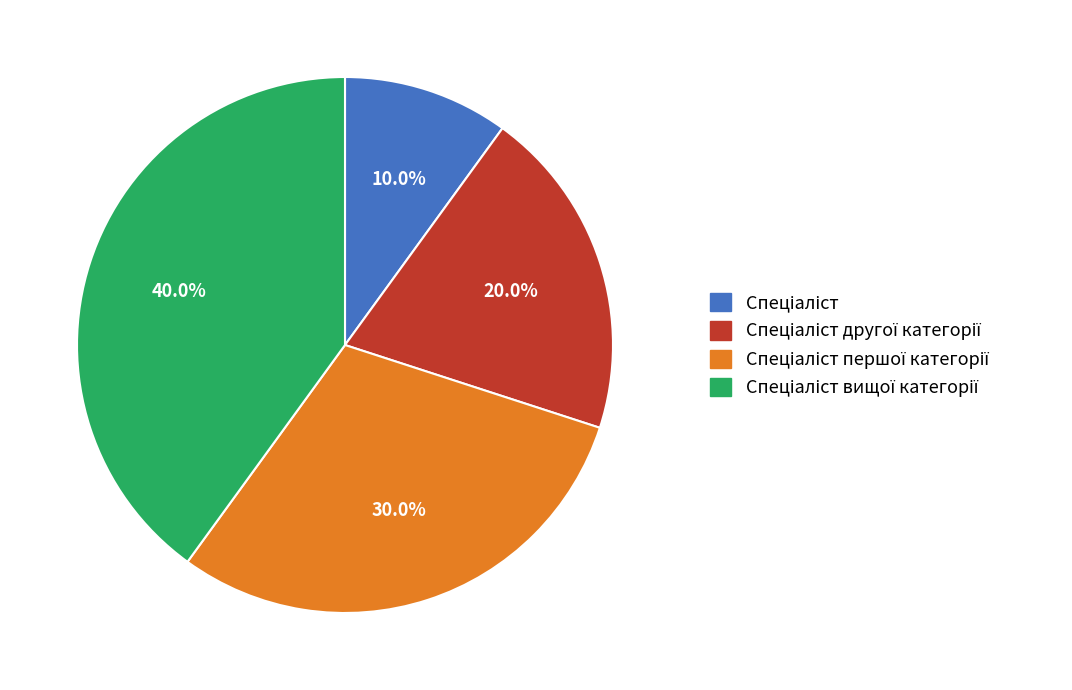

Is there a majority slice in this chart?

No